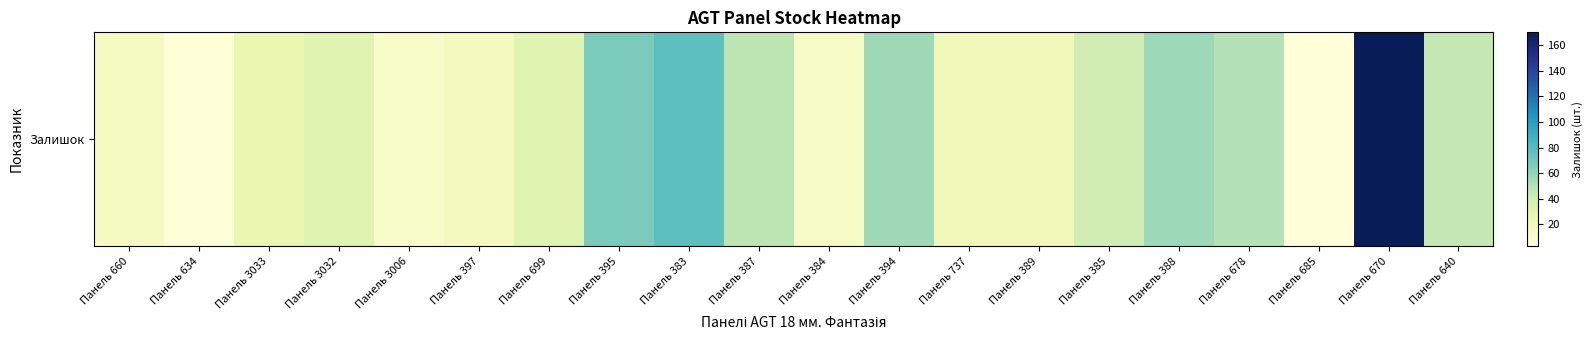

What is the sum of the values at Панель 394 and Панель 397?

74